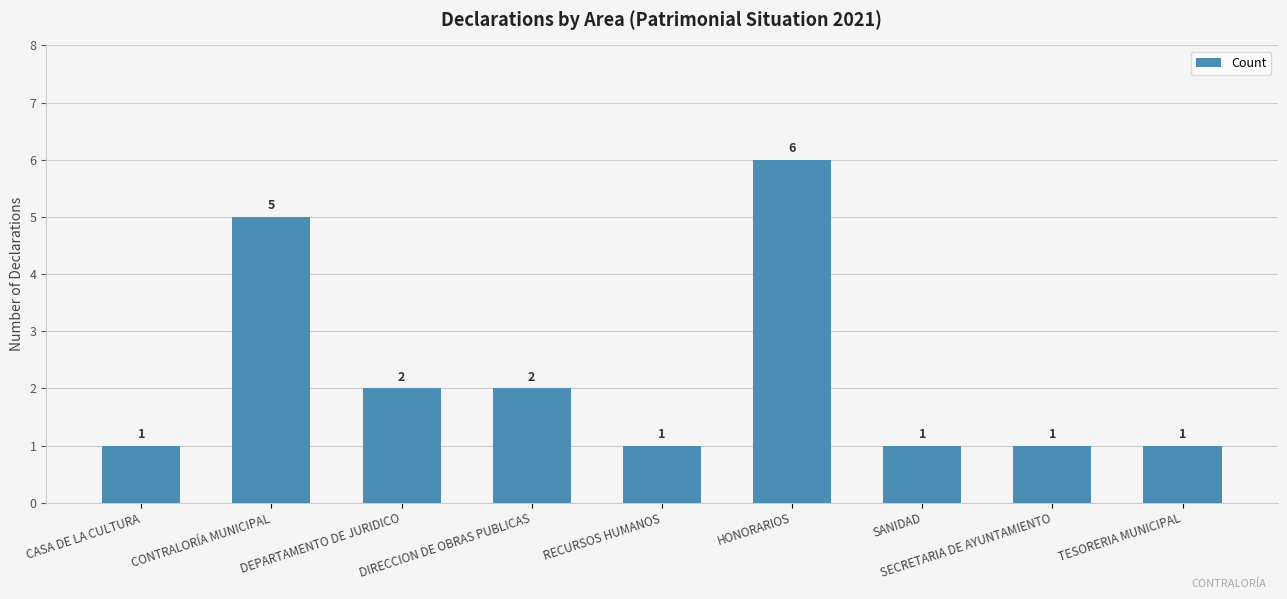

What is the approximate value at RECURSOS HUMANOS?

1